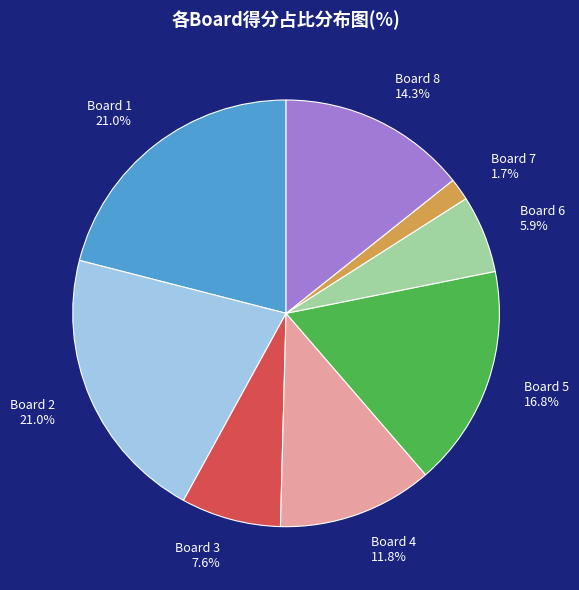

Does any single category account for the majority?

No